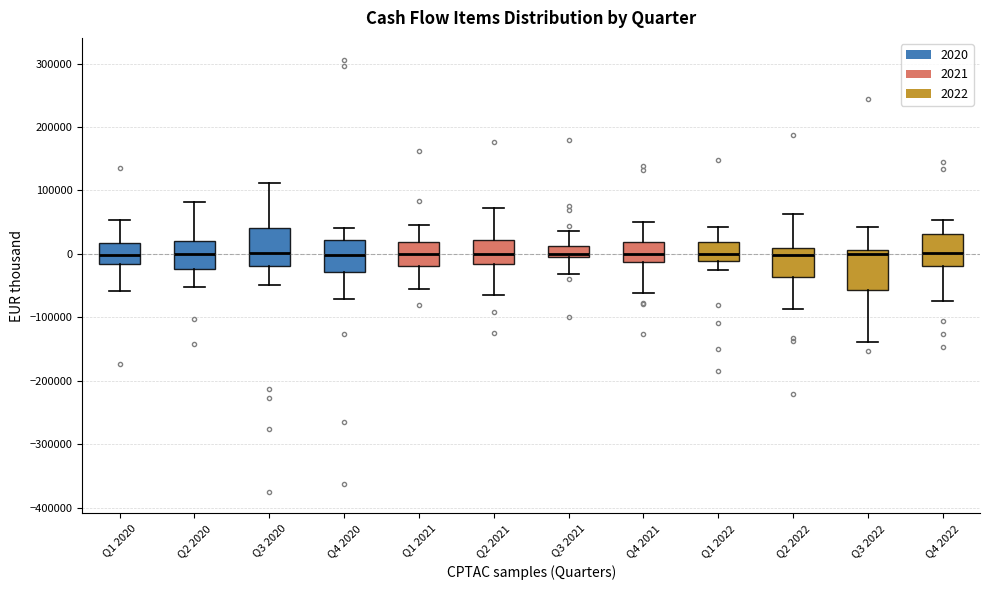

Where does the lower whisker of the box for Q1 2021 end on the y-axis? The values are not printed on the chart, so give them approximately, as read against the axis.

-50000